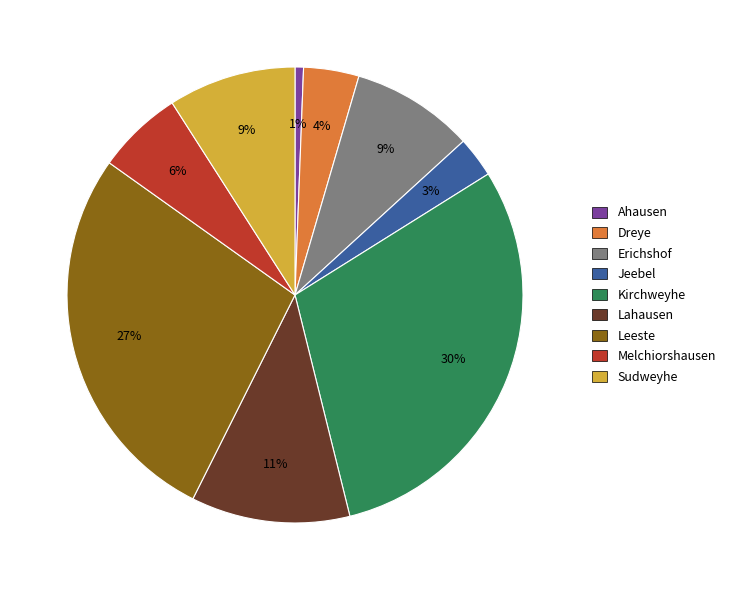

Which slice is the smallest?

Ahausen